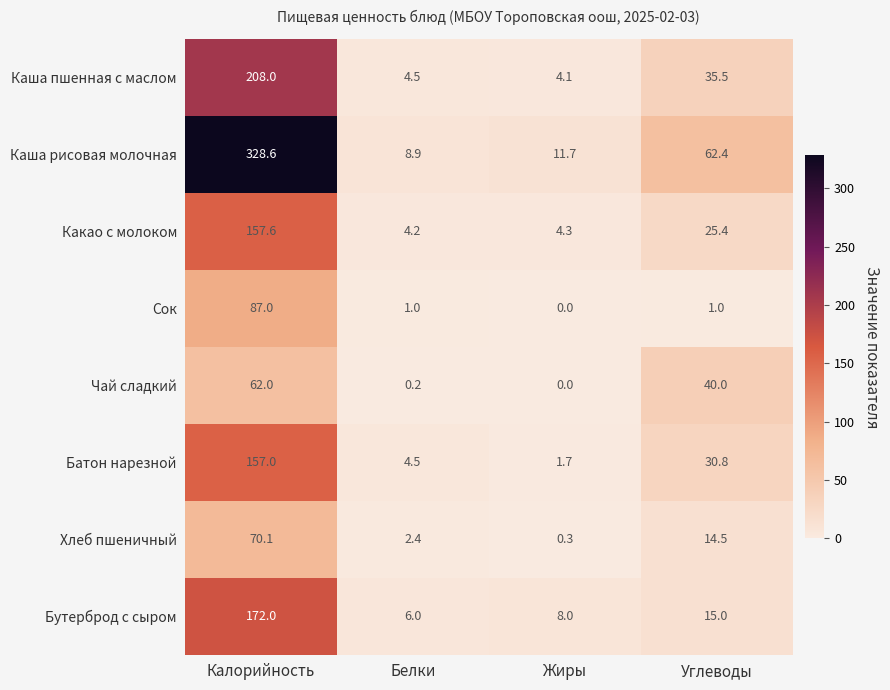

What is the sum of all Чай сладкий values?

102.2